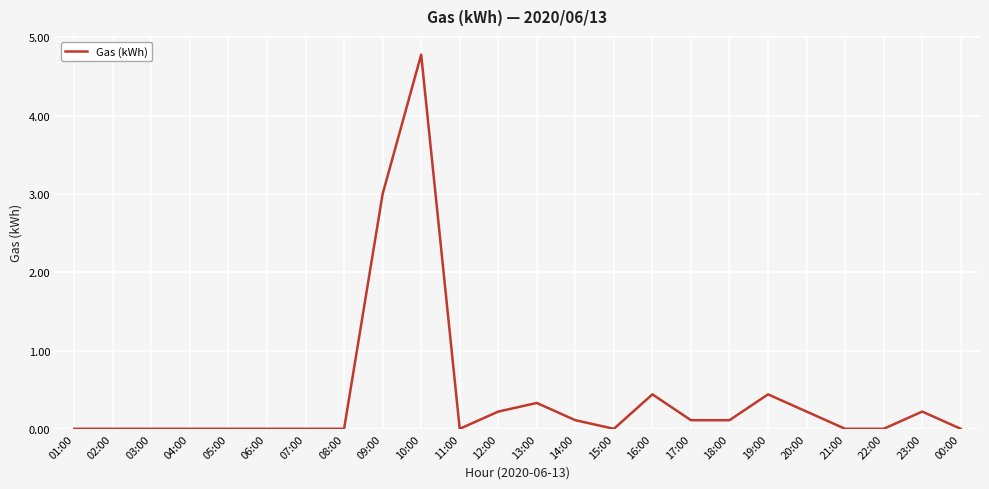

Does the chart display data point markers on the line(s)?

No